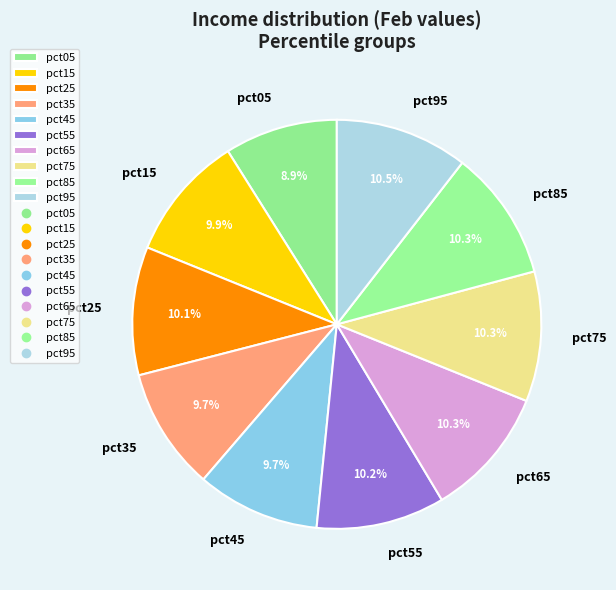

Which category has the smallest portion of the pie?

pct05